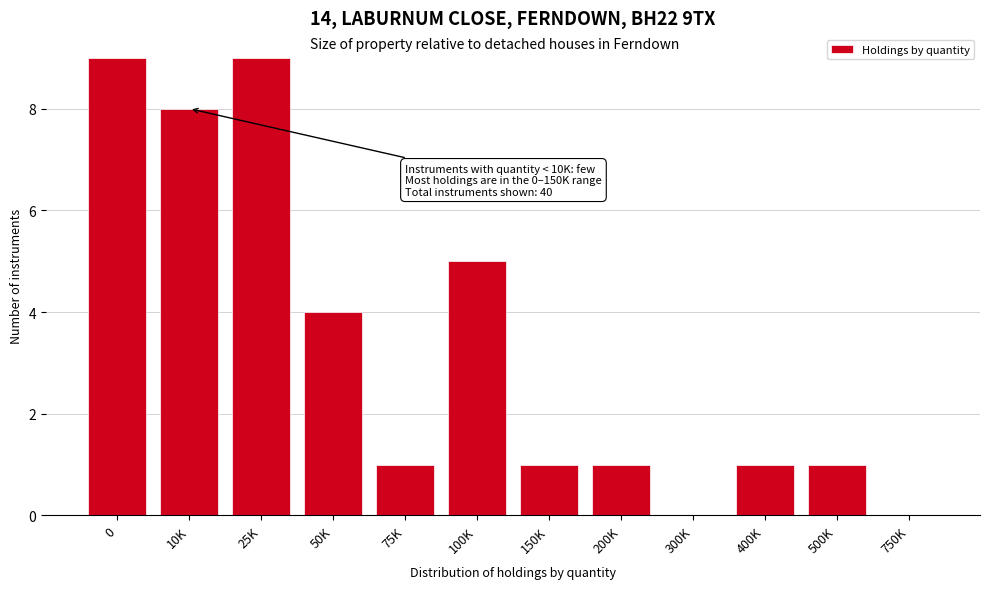

Reading right to left, extract all data points from this chart.

750K=0	500K=1	400K=1	300K=0	200K=1	150K=1	100K=5	75K=1	50K=4	25K=9	10K=8	0=9